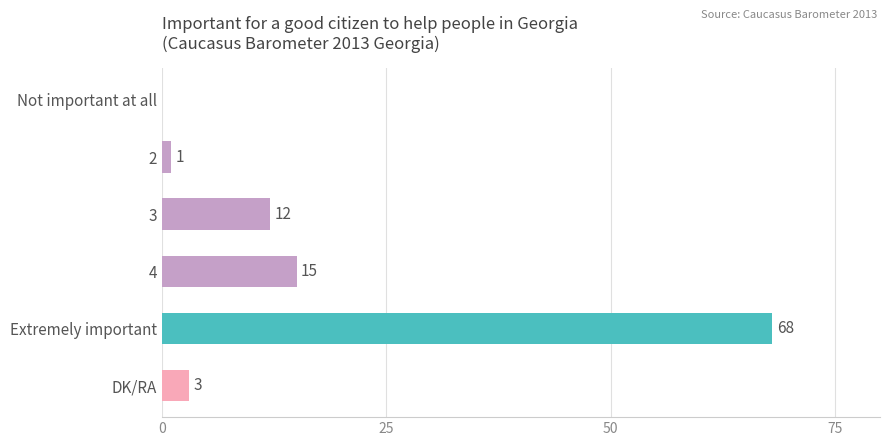

The chart shows a value of 15 at 4. True or false?

True